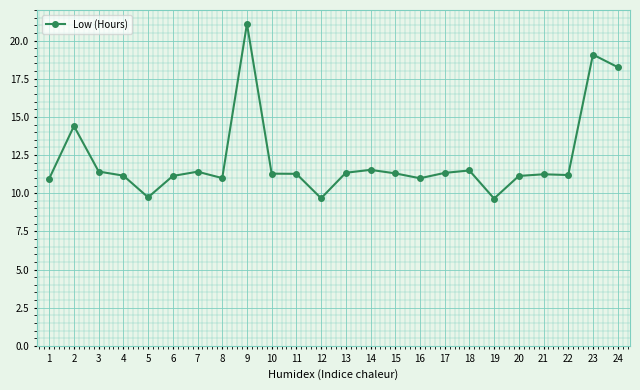

Approximately how many times larger is the value at 5 compared to 17?

0.9